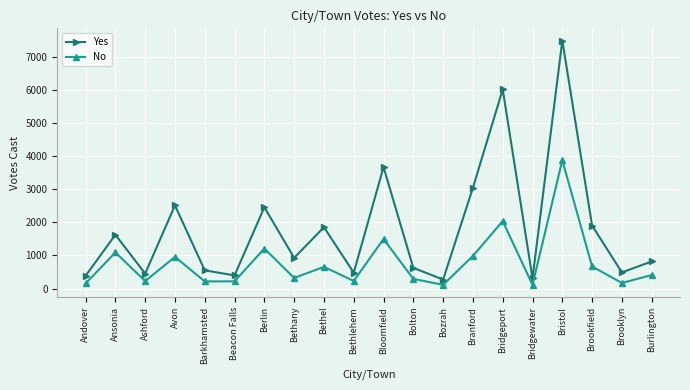

Is it true that No equals 299 at Branford?

False